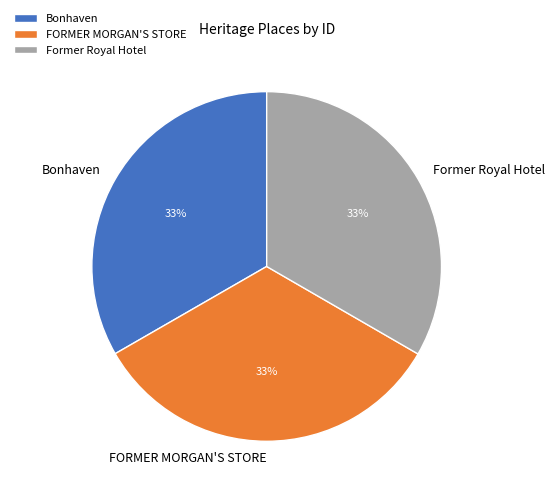

Is the sum of Bonhaven and FORMER MORGAN'S STORE greater than half?

Yes